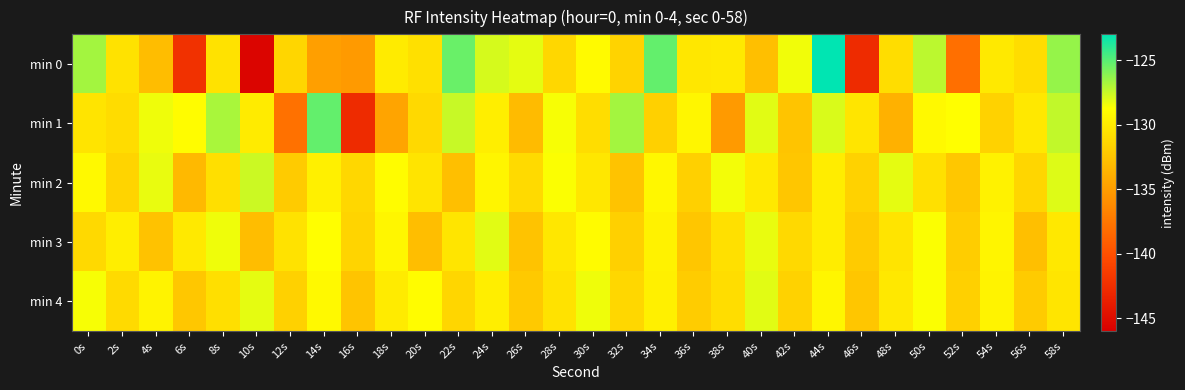

Reading right to left, list all the values displayed in this chart.

min 0: 58s=-126.4	56s=-130.9	54s=-130.1	52s=-138.0	50s=-127.3	48s=-130.9	46s=-142.7	44s=-123.0	42s=-128.4	40s=-132.9	38s=-130.2	36s=-130.3	34s=-125.3	32s=-131.6	30s=-129.0	28s=-131.3	26s=-128.2	24s=-127.8	22s=-125.4	20s=-130.8	18s=-130.0	16s=-135.2	14s=-134.9	12s=-131.4	10s=-145.6	8s=-130.6	6s=-142.3	4s=-133.0	2s=-130.6	0s=-126.7
min 1: 58s=-127.4	56s=-130.2	54s=-131.6	52s=-128.8	50s=-129.1	48s=-133.7	46s=-130.4	44s=-127.9	42s=-132.5	40s=-128.1	38s=-135.2	36s=-129.3	34s=-131.8	32s=-126.7	30s=-130.9	28s=-128.6	26s=-133.1	24s=-129.8	22s=-127.5	20s=-131.2	18s=-134.6	16s=-142.7	14s=-125.3	12s=-137.8	10s=-130.1	8s=-126.8	6s=-128.9	4s=-128.4	2s=-131.0	0s=-130.5
min 2: 58s=-128.0	56s=-131.4	54s=-129.6	52s=-132.3	50s=-130.7	48s=-128.2	46s=-131.6	44s=-129.9	42s=-132.4	40s=-130.1	38s=-128.5	36s=-131.8	34s=-129.2	32s=-132.6	30s=-130.3	28s=-128.7	26s=-131.1	24s=-129.4	22s=-132.8	20s=-130.5	18s=-128.9	16s=-131.3	14s=-129.7	12s=-132.1	10s=-127.6	8s=-130.8	6s=-133.2	4s=-128.3	2s=-131.5	0s=-129.1
min 3: 58s=-130.2	56s=-132.8	54s=-129.4	52s=-131.9	50s=-128.7	48s=-130.5	46s=-132.1	44s=-129.9	42s=-131.2	40s=-128.3	38s=-130.7	36s=-132.4	34s=-129.6	32s=-131.8	30s=-129.0	28s=-130.3	26s=-132.6	24s=-128.1	22s=-130.4	20s=-132.9	18s=-129.3	16s=-131.5	14s=-128.8	12s=-130.6	10s=-133.0	8s=-128.4	6s=-130.1	4s=-132.7	2s=-129.8	0s=-131.2
min 4: 58s=-130.4	56s=-132.1	54s=-129.5	52s=-131.8	50s=-128.7	48s=-130.2	46s=-132.4	44s=-129.3	42s=-131.6	40s=-128.1	38s=-130.9	36s=-132.0	34s=-129.7	32s=-131.3	30s=-128.4	28s=-130.6	26s=-132.2	24s=-129.8	22s=-131.4	20s=-128.9	18s=-130.0	16s=-132.5	14s=-129.1	12s=-131.7	10s=-128.2	8s=-130.8	6s=-132.3	4s=-129.5	2s=-131.1	0s=-128.6